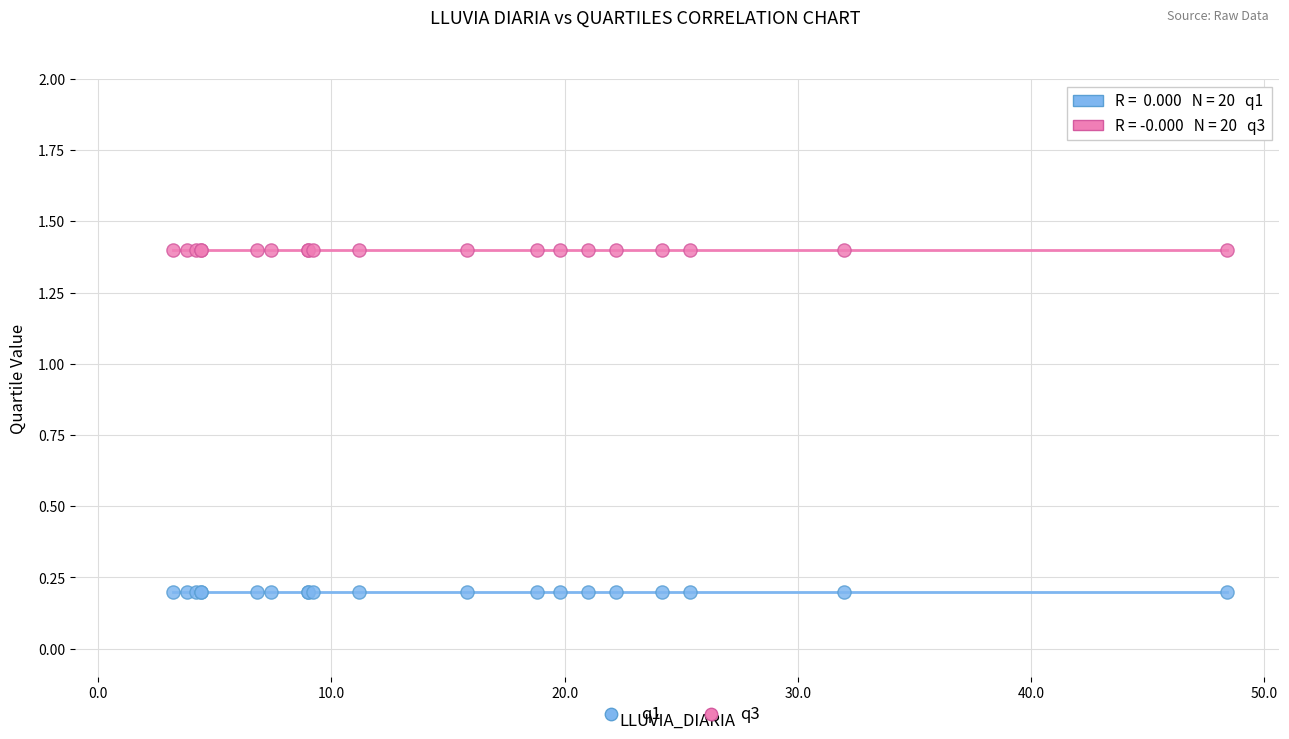

Which series reaches the minimum Y coordinate?

q1